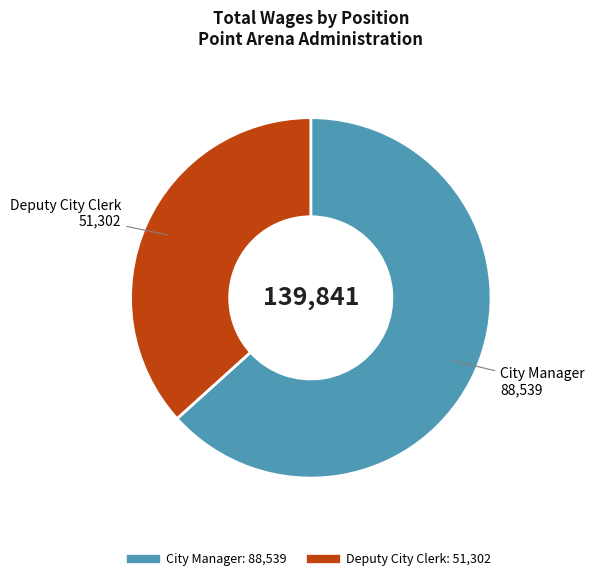

Which slice is the smallest?

Deputy City Clerk